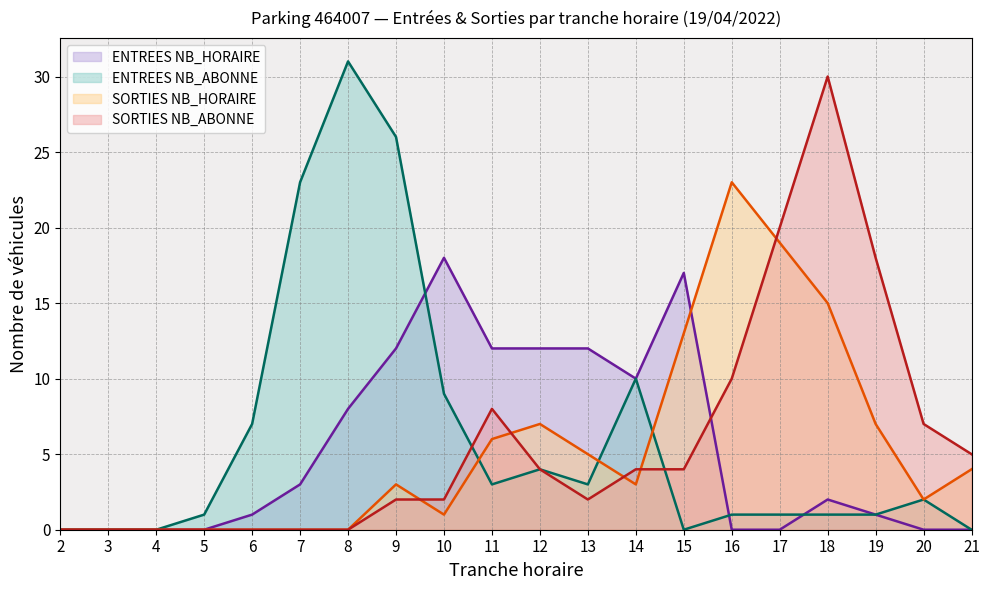

At which label does SORTIES NB_ABONNE reach its minimum?

2